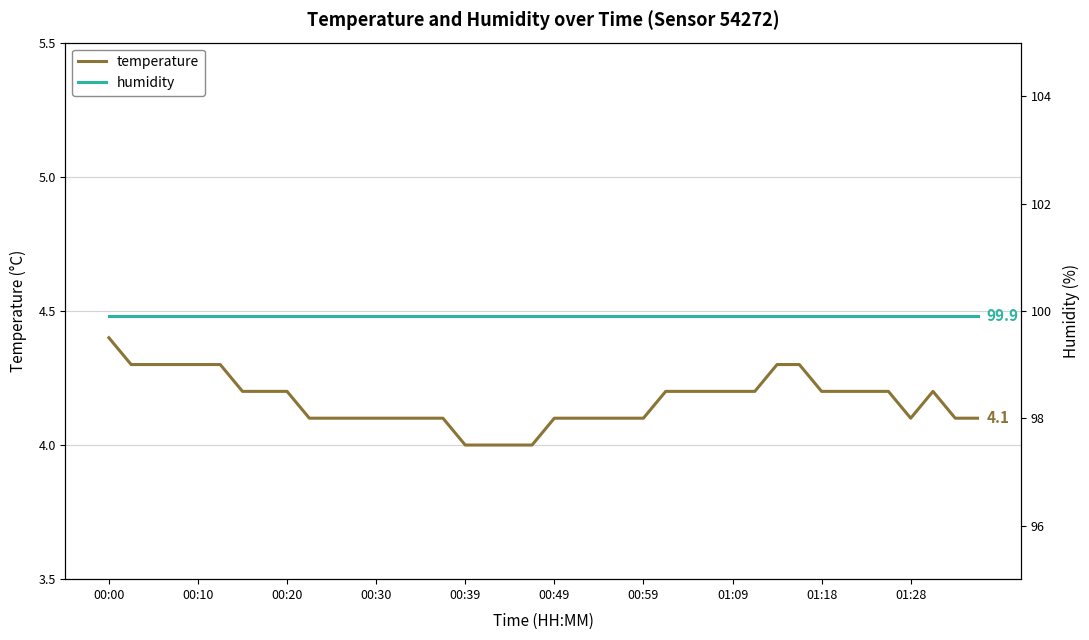

The value of temperature at 38 is 4.1. True or false?

True